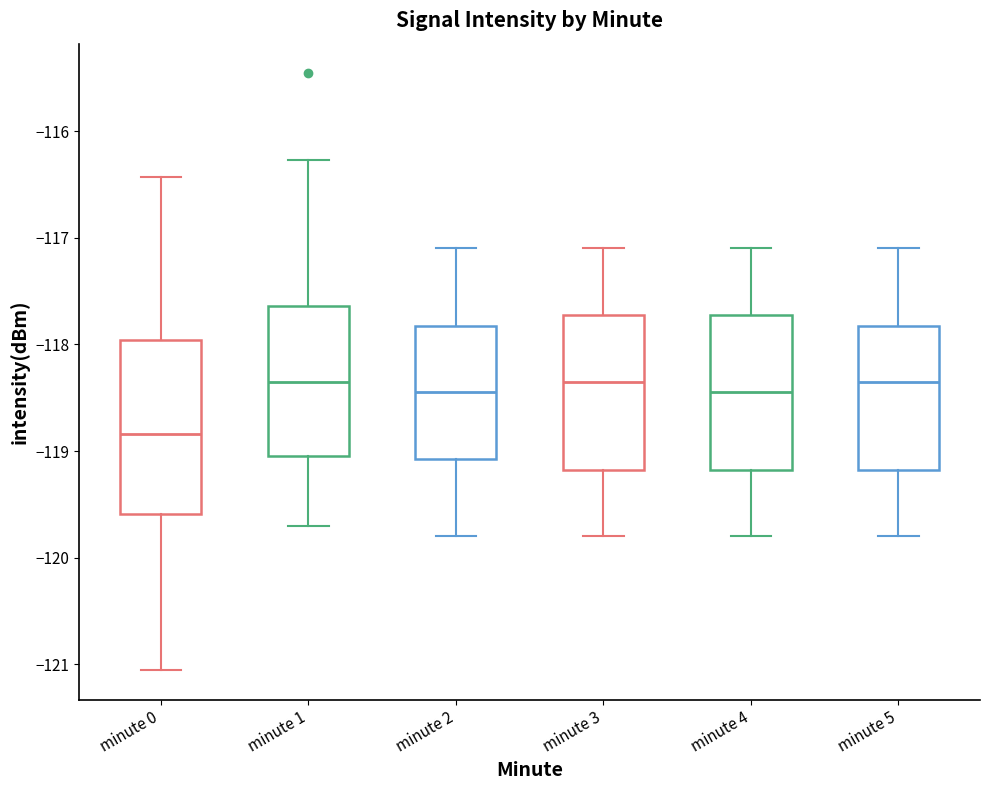

Where does the lower whisker of the box for minute 4 end on the y-axis? The values are not printed on the chart, so give them approximately, as read against the axis.

-119.8